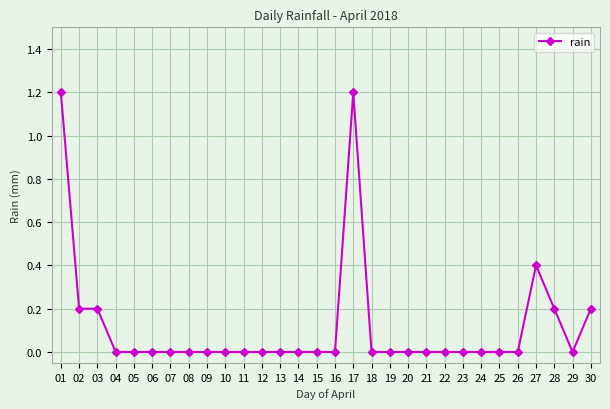

Count the number of data series in this chart.

1